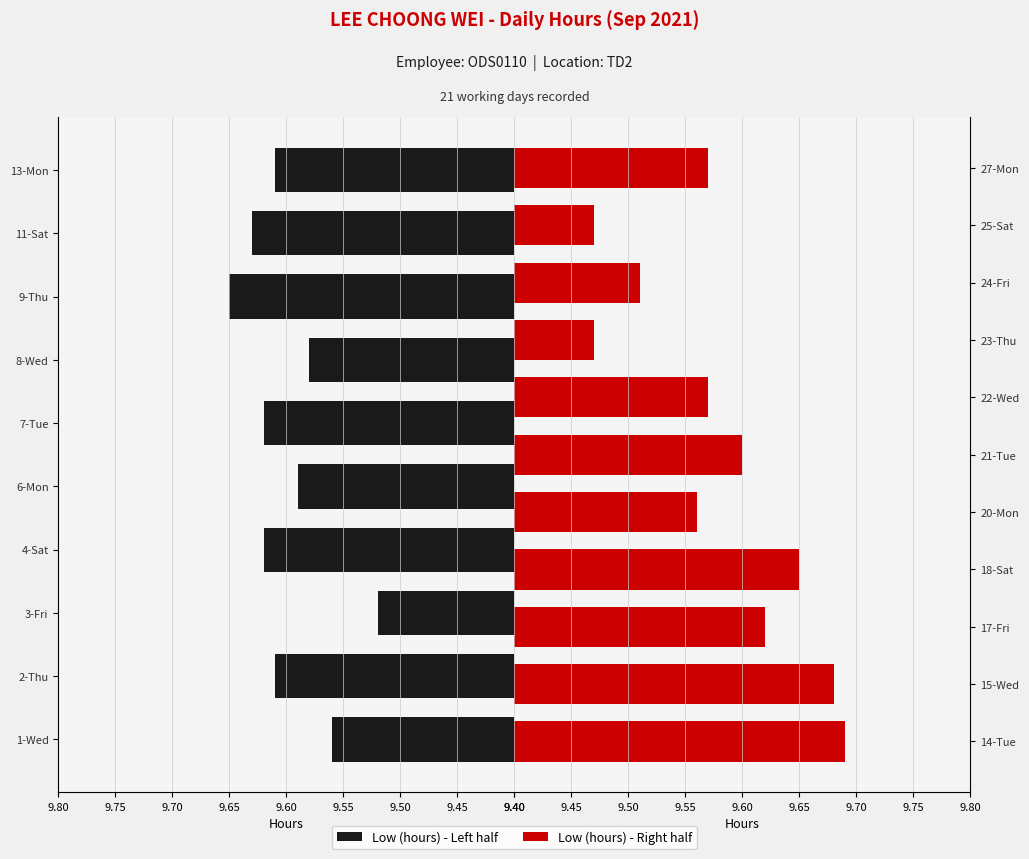

What is the smallest value displayed?

9.5